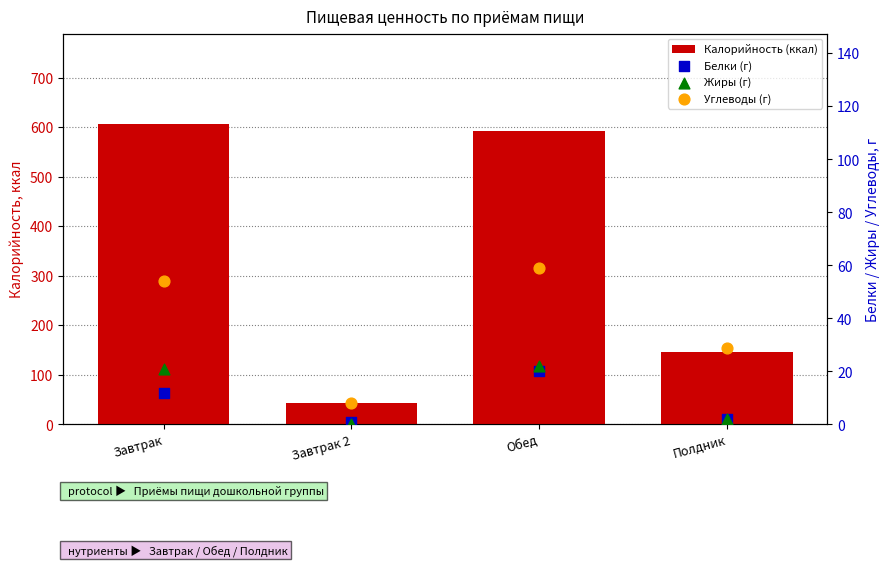

At which category is the sum across all series the highest?

Завтрак